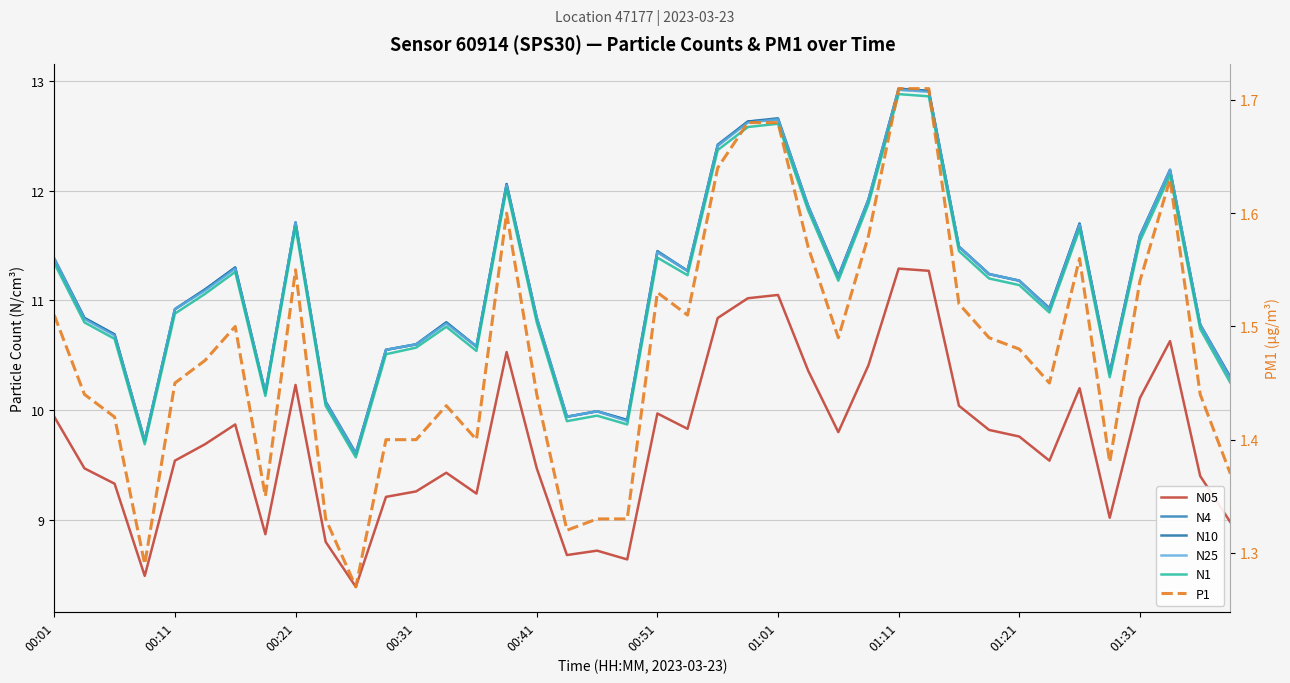

What is the average value of the P1 series?

1.5